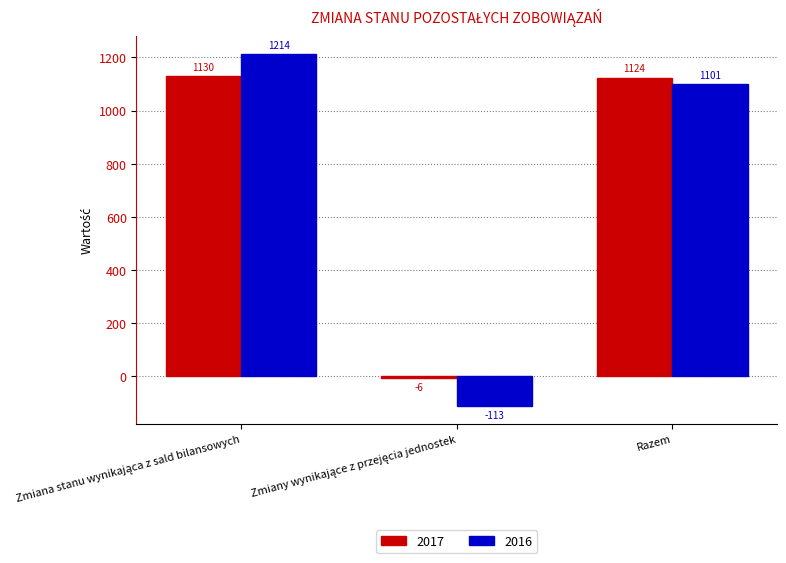

Reading right to left, what are all the values shown in this chart?

2017: 1124	-6	1130
2016: 1101	-113	1214